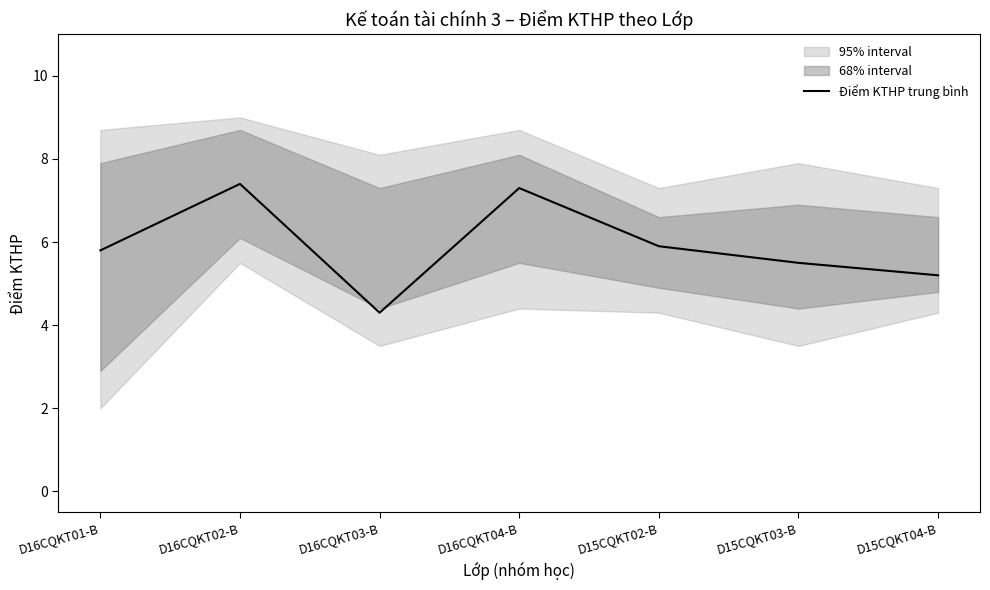

True or false: the data shows 10.3 at D16CQKT02-B.

False